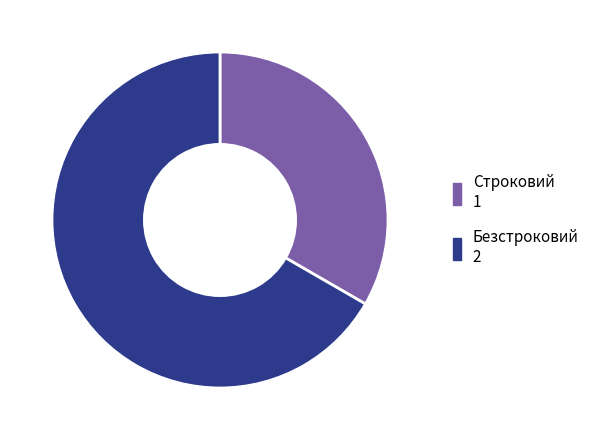

True or false: Строковий accounts for 46% of the total.

False